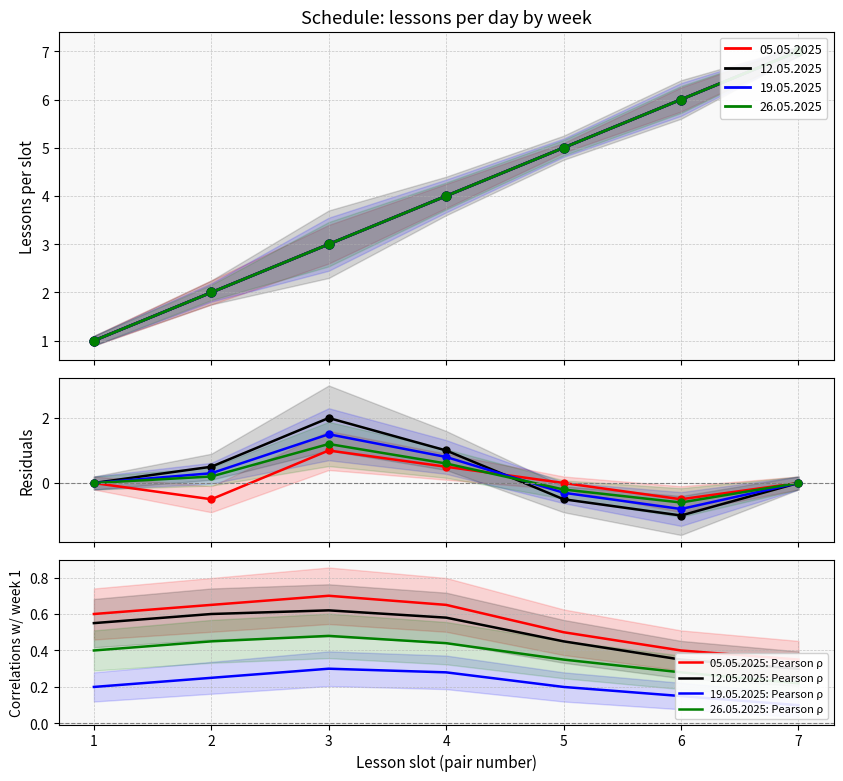

Which series contains the highest Y value?

05.05.2025: Pearson ρ